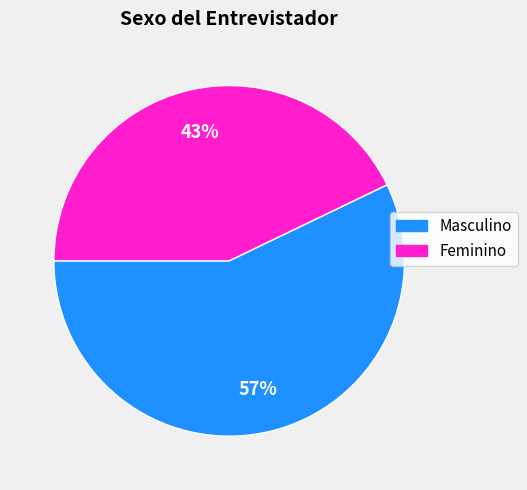

Count the number of slices in the pie.

2